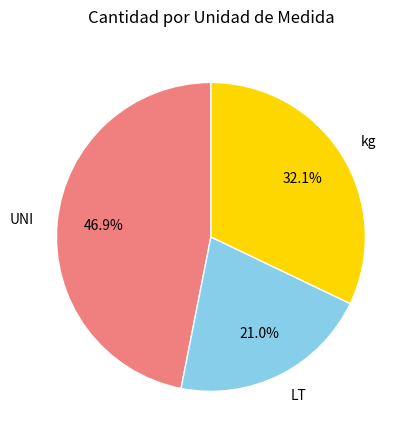

Between LT and UNI, which is larger?

UNI